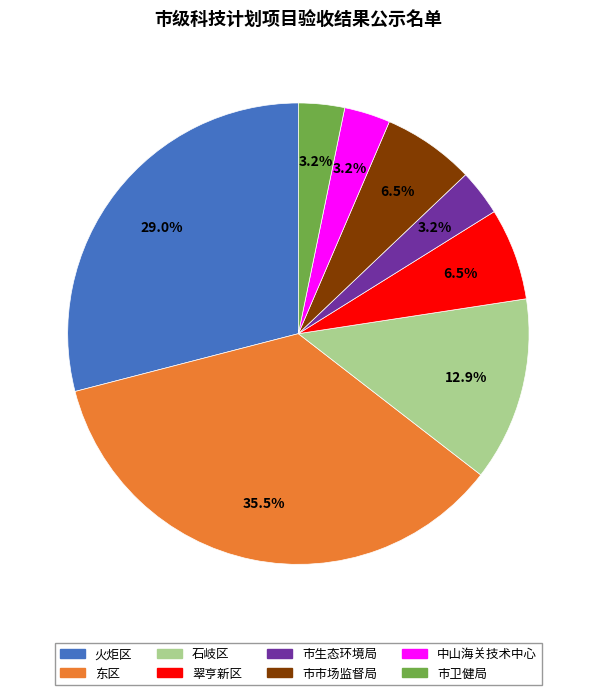

True or false: 中山海关技术中心 accounts for 3% of the total.

True